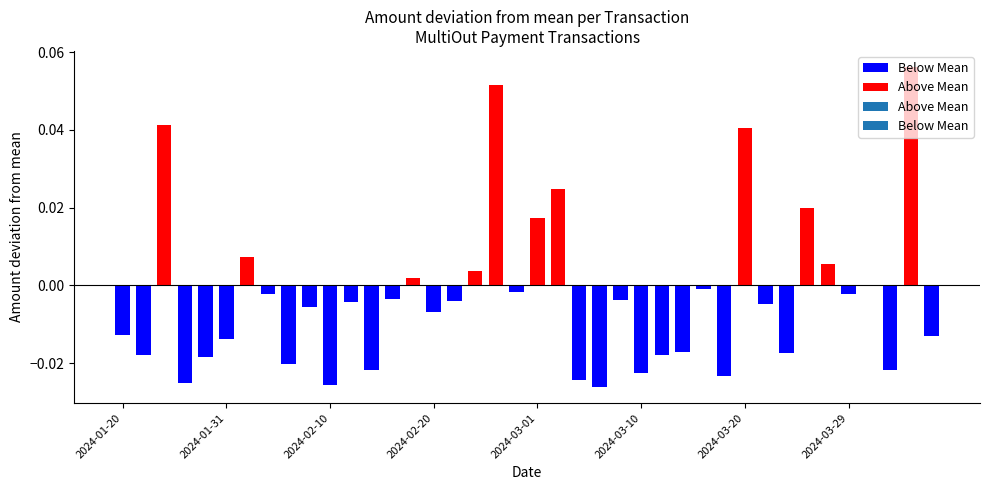

What is the change in value from 2024-02-26 to 2024-02-20?

-0.1